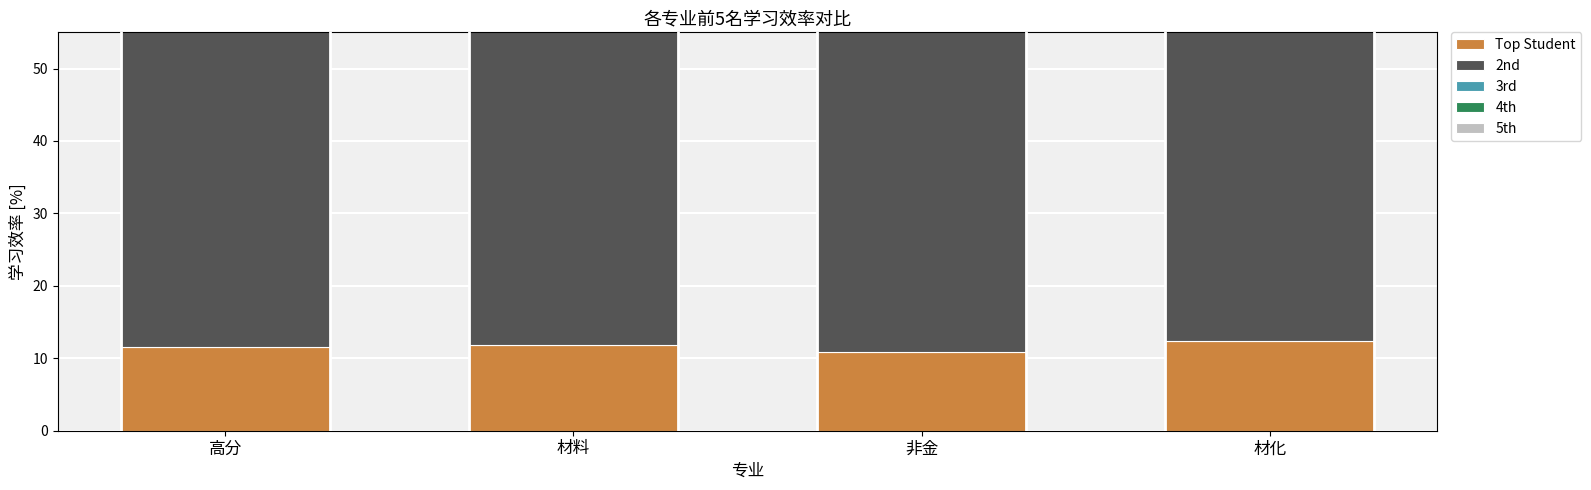

The value of Top Student at 材料 is 20.6. True or false?

False